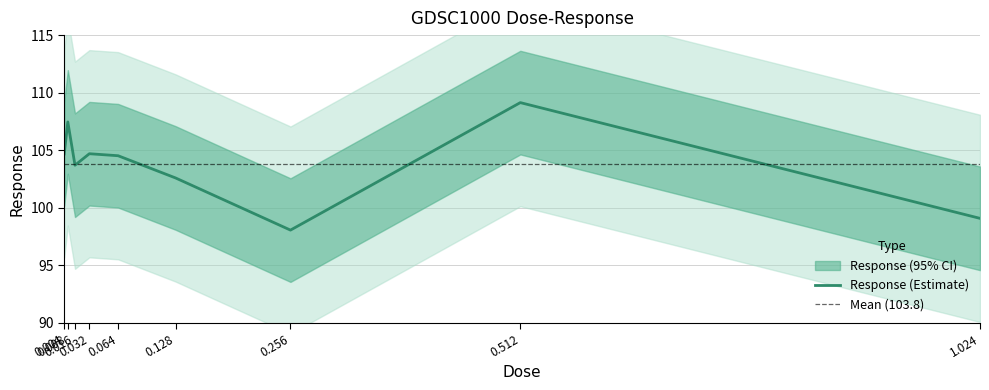

What is the lowest value of the Response (Estimate) series?

98.1